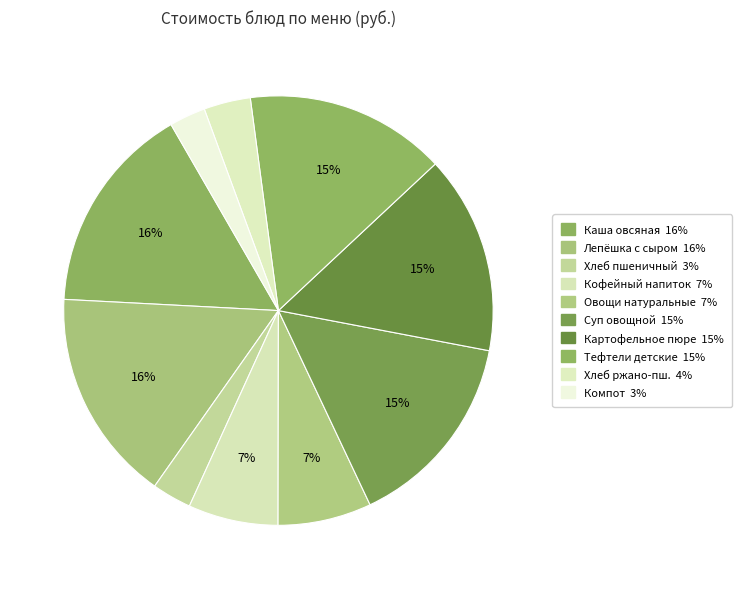

Rank the categories by value from lowest to highest.

Компот из смородины, Хлеб пшеничный, Хлеб ржано-пшеничный, Кофейный напиток, Овощи натуральные порционно, Картофельное пюре, Суп овощной, Тефтели детские с овощами тушеными, Каша молочная овсяная, Лепёшка с сыром